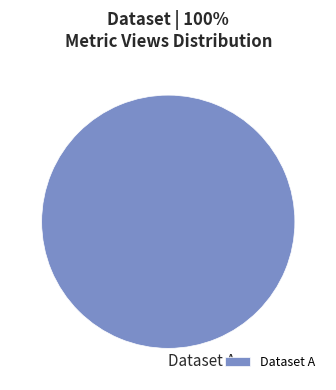

The Dataset A slice represents 100% of the pie. True or false?

True